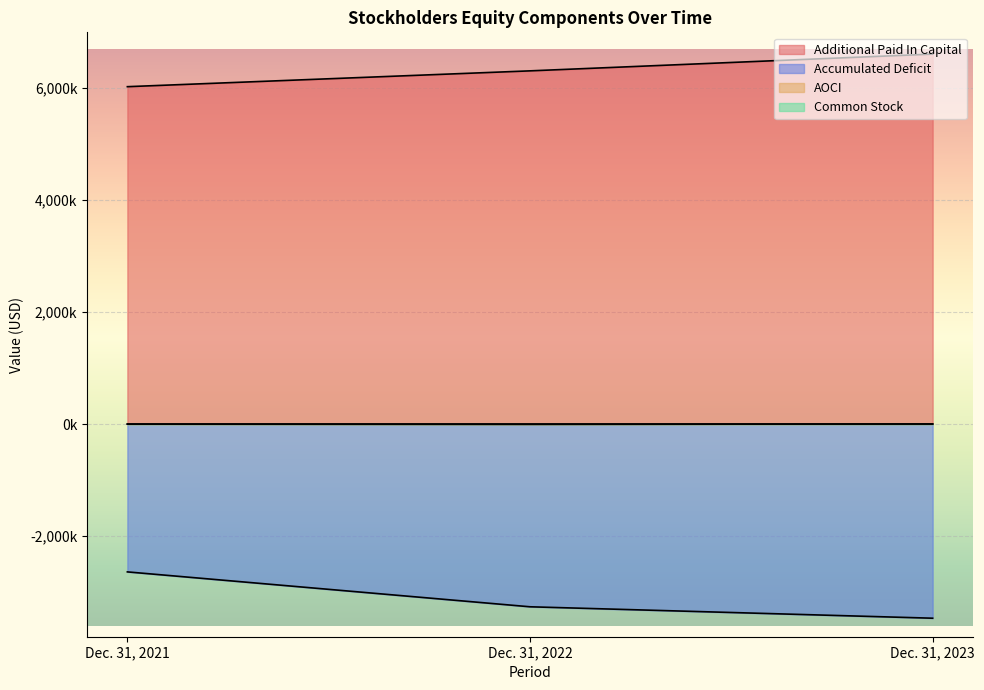

Between Dec. 31, 2021 and Dec. 31, 2023, which series saw the biggest shift?

Accumulated Deficit